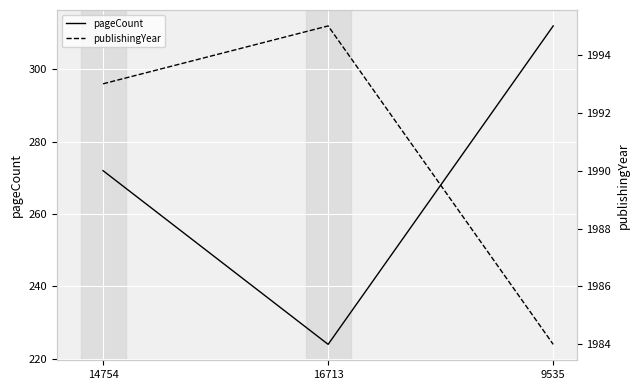

List the labels in order of pageCount value, largest first.

9535, 14754, 16713